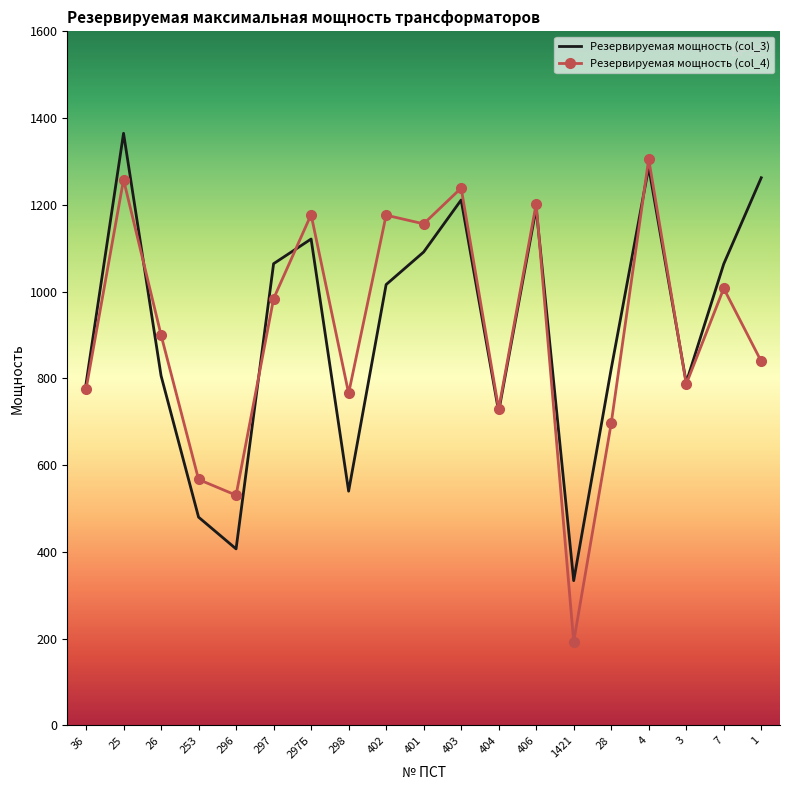

Which category has the lowest value in the Резервируемая мощность (col_4) series?

1421